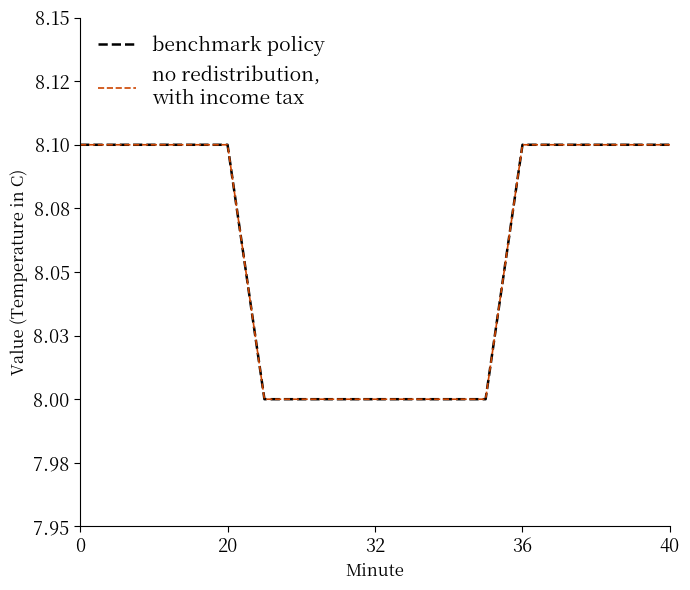

Does the chart display data point markers on the line(s)?

No